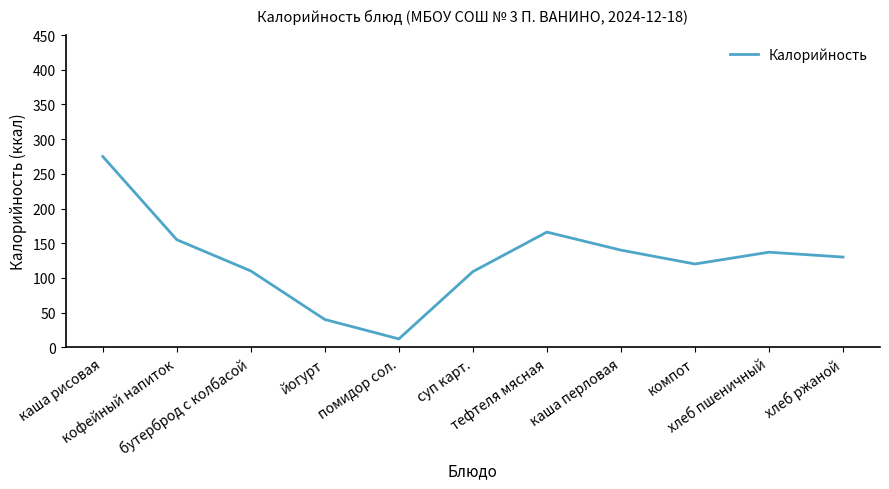

How many lines are shown in the chart?

1